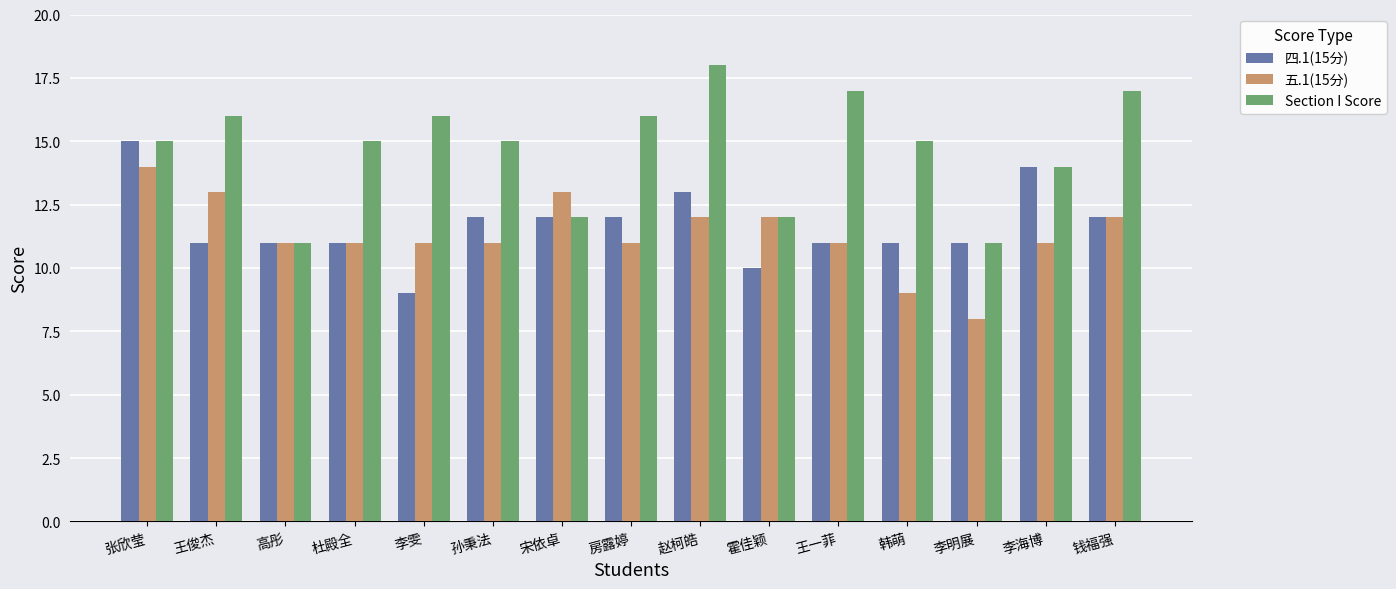

What is the label of the 3rd bar from the right?

李明展